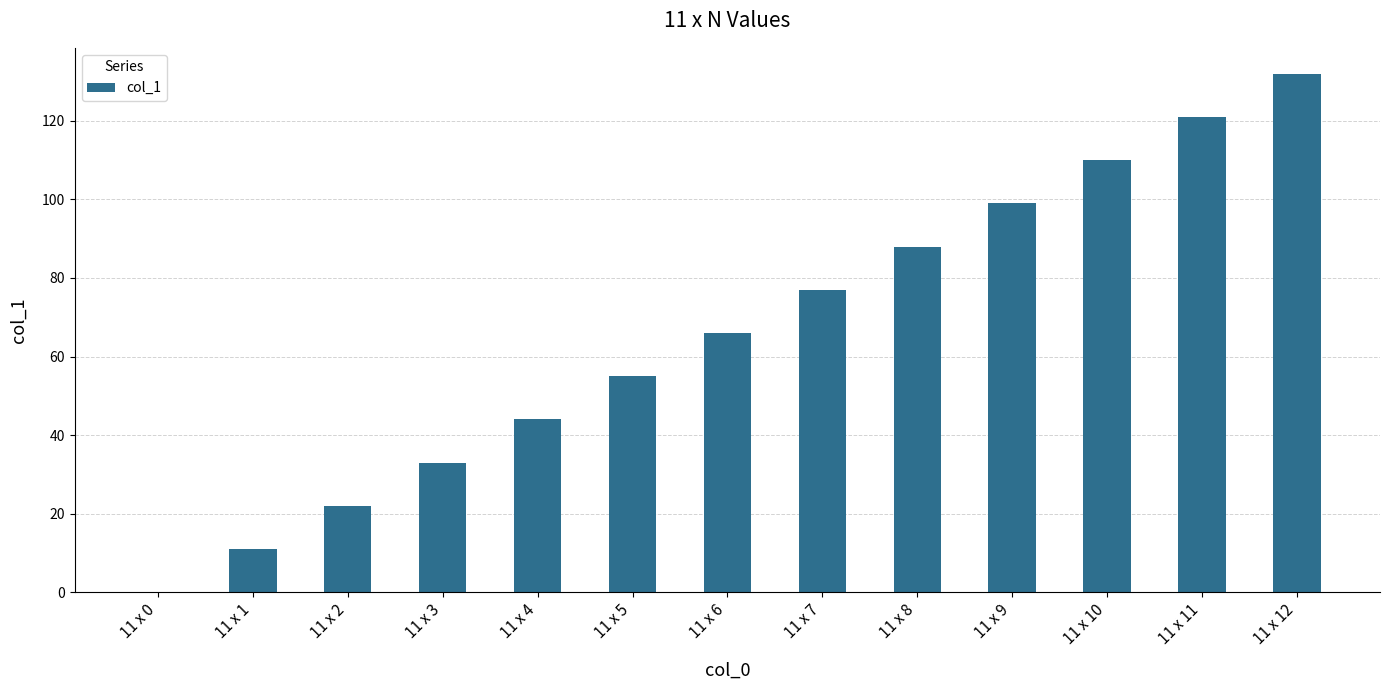

The value at 11 x 11 is 121. True or false?

True